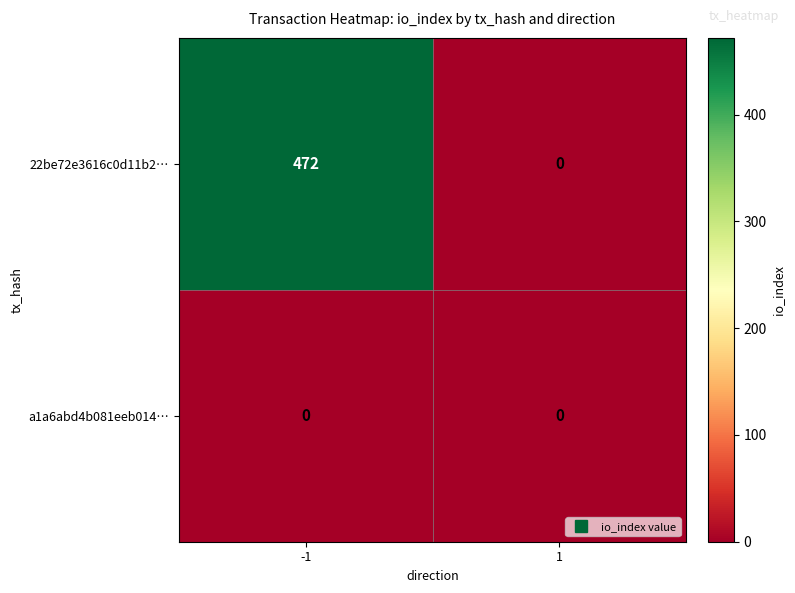

How many distinct data groups are displayed?

2